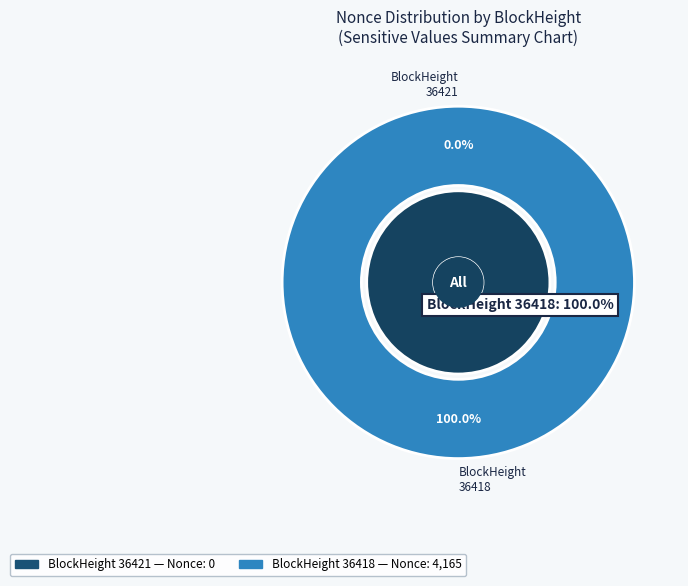

What is the largest slice in the pie chart?

36418